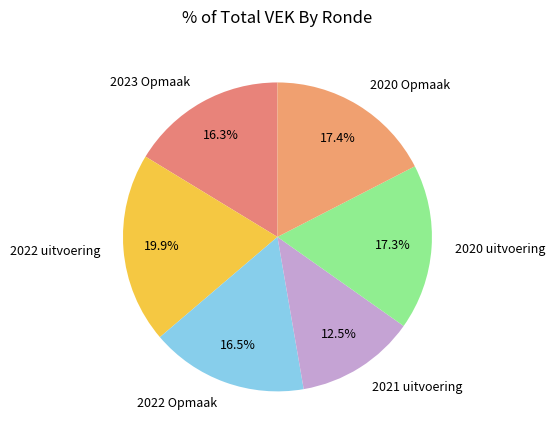

Does 2022 uitvoering represent more than half of the total?

No